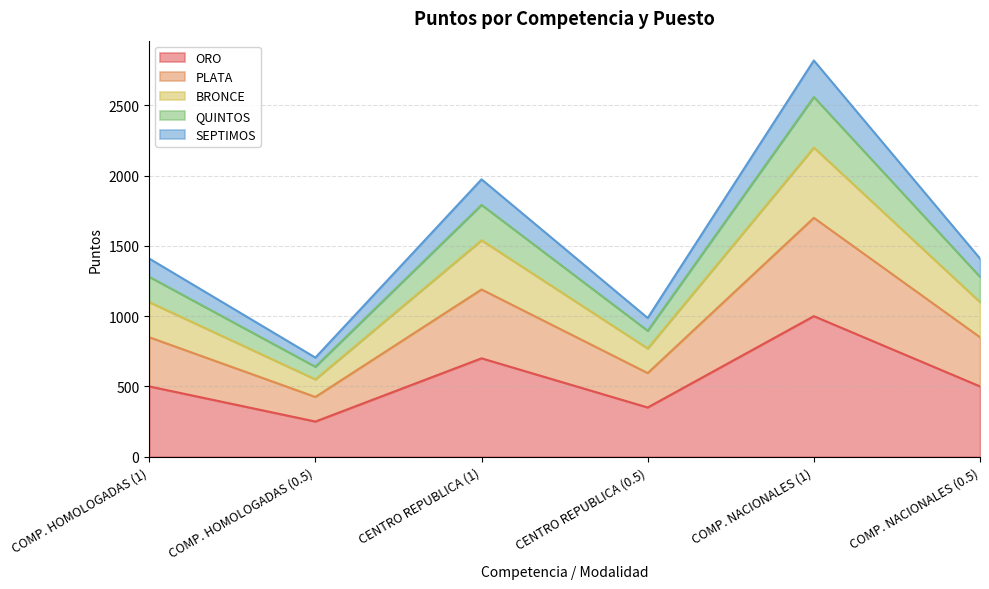

What is the maximum value for ORO?

1000